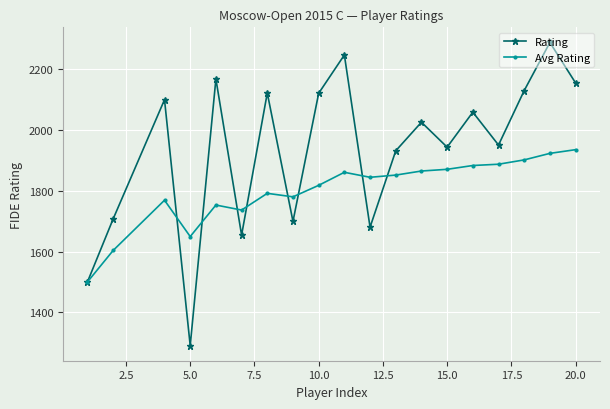

Which series has the largest range (max minus min)?

Rating